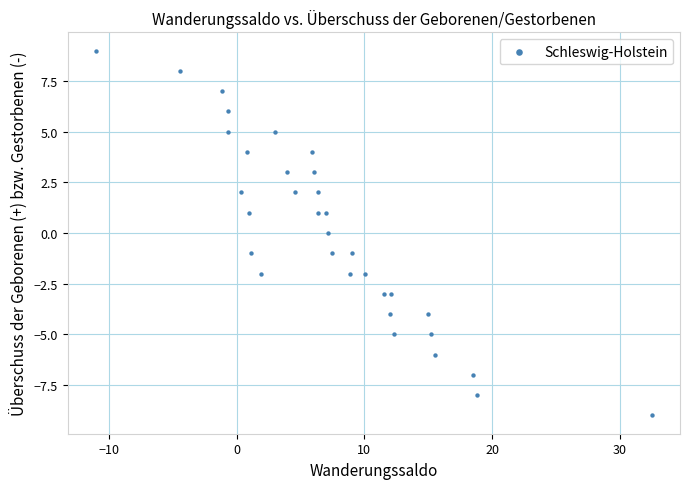

What is the range of Y values (max minus min)?

18